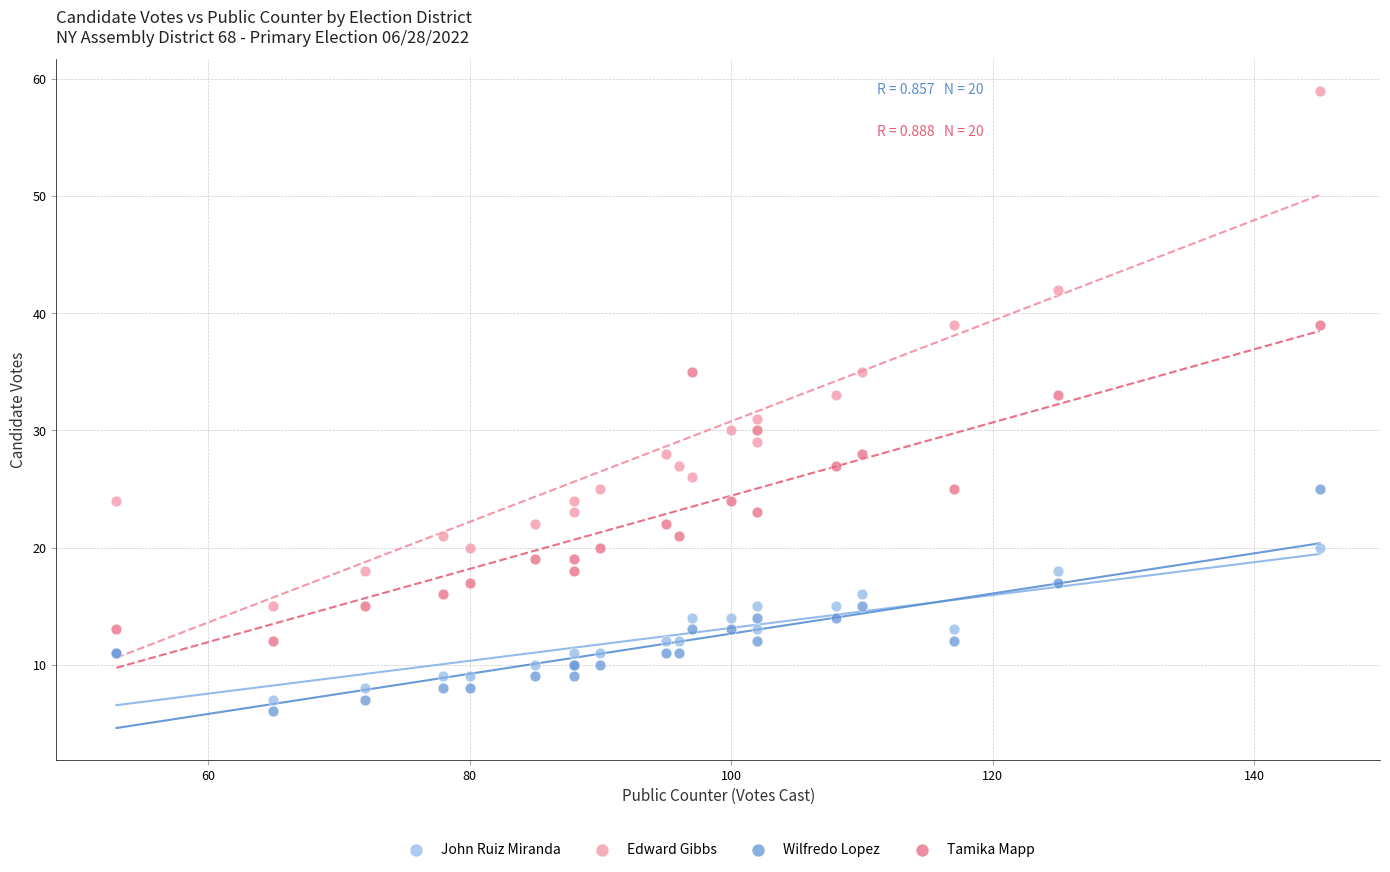

Which series has the widest spread of Y values?

Edward Gibbs